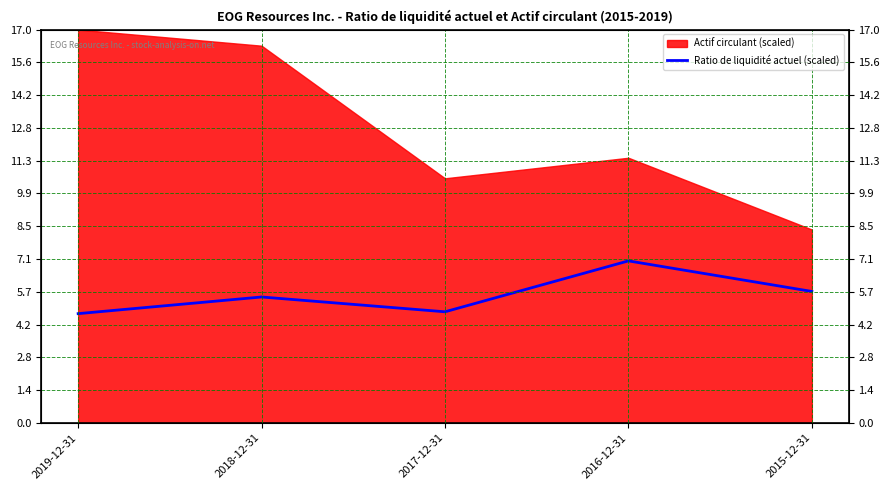

How many categories are shown in the chart?

5